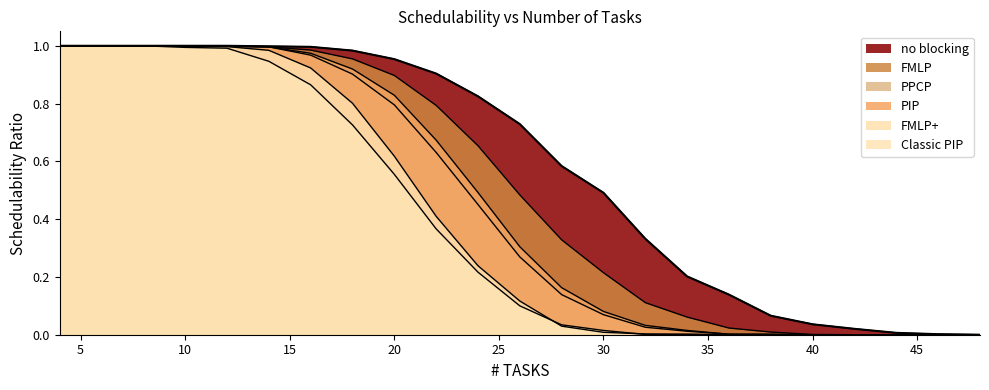

What is the value of the no blocking point at the 6th from the left?

1.0